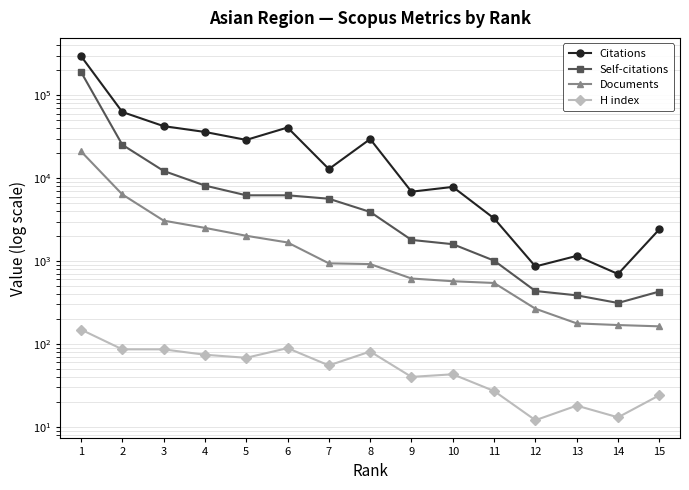

Where is the first local minimum for Self-citations?

5